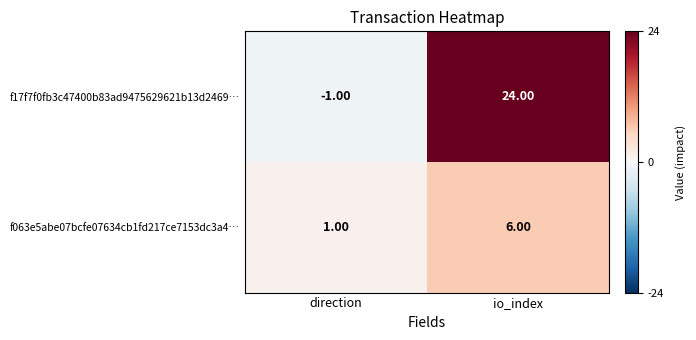

Where is f17f7f0fb3c47400b83ad9475629621b13d2469… nearest to the value 11?

direction